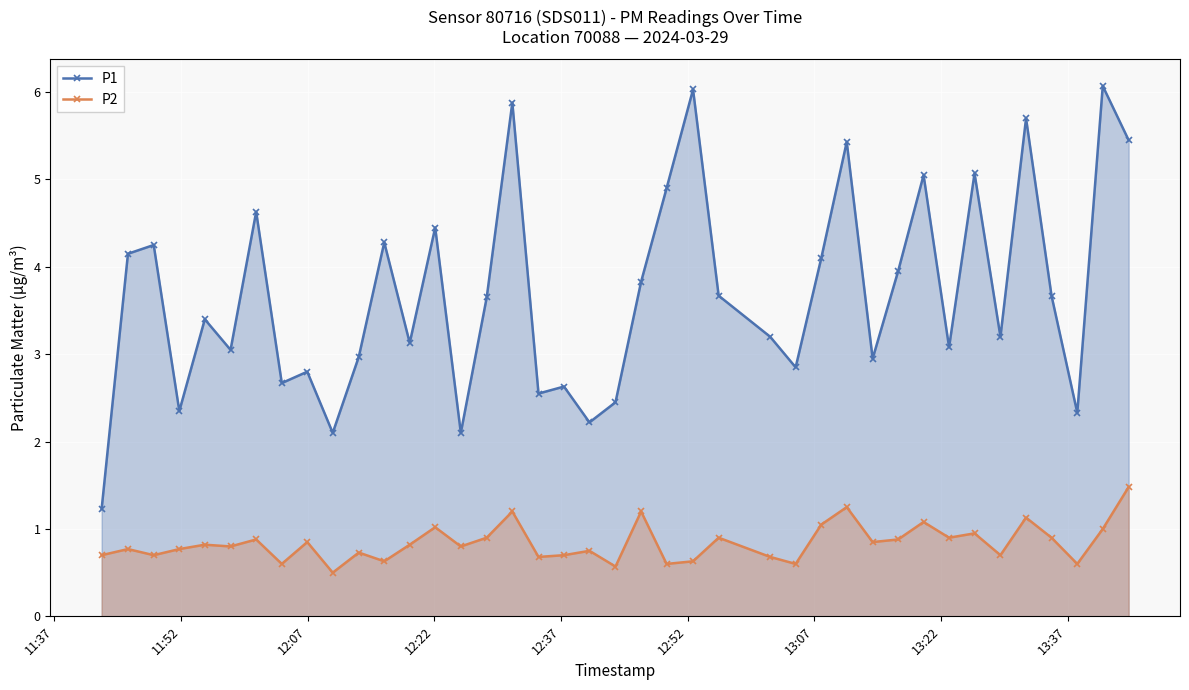

Rank the series by their average value, from highest to lowest.

P1, P2